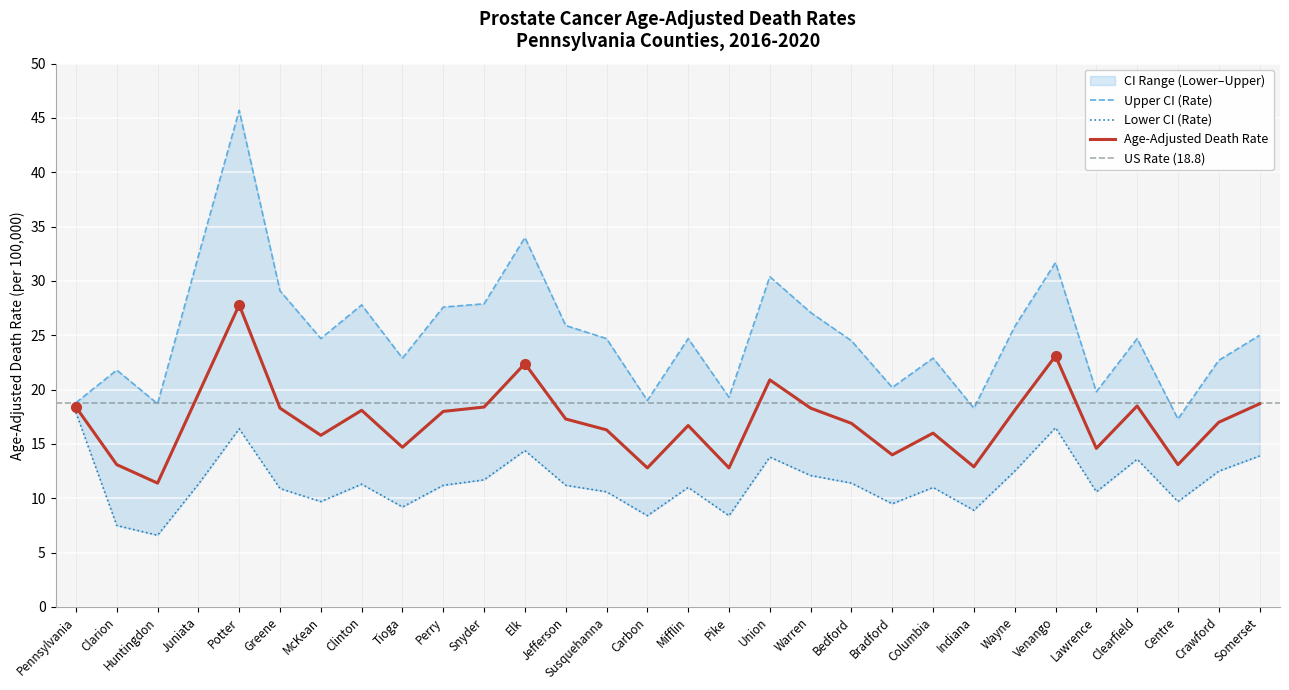

What is the approximate value of Age-Adjusted Death Rate at Potter?

27.8